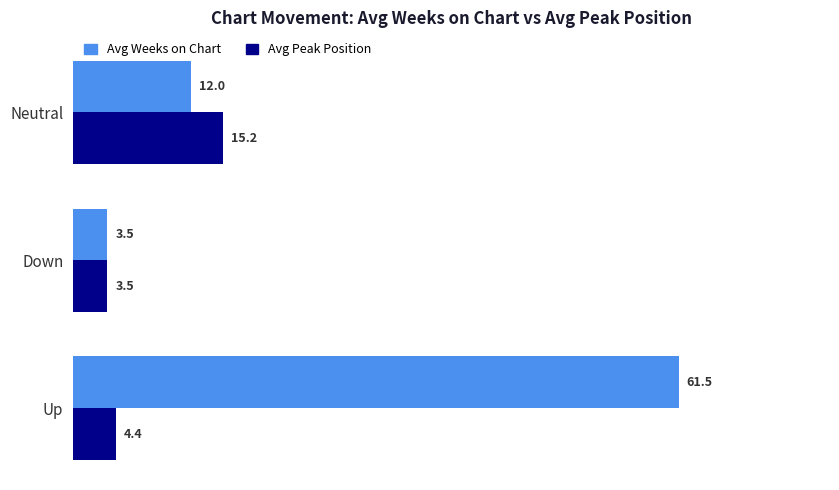

What value does the Avg Weeks on Chart series have at Down?

3.5